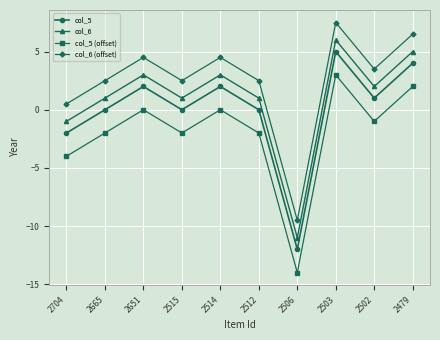

What value does the col_5 (offset) series have at 2506?

-14.0